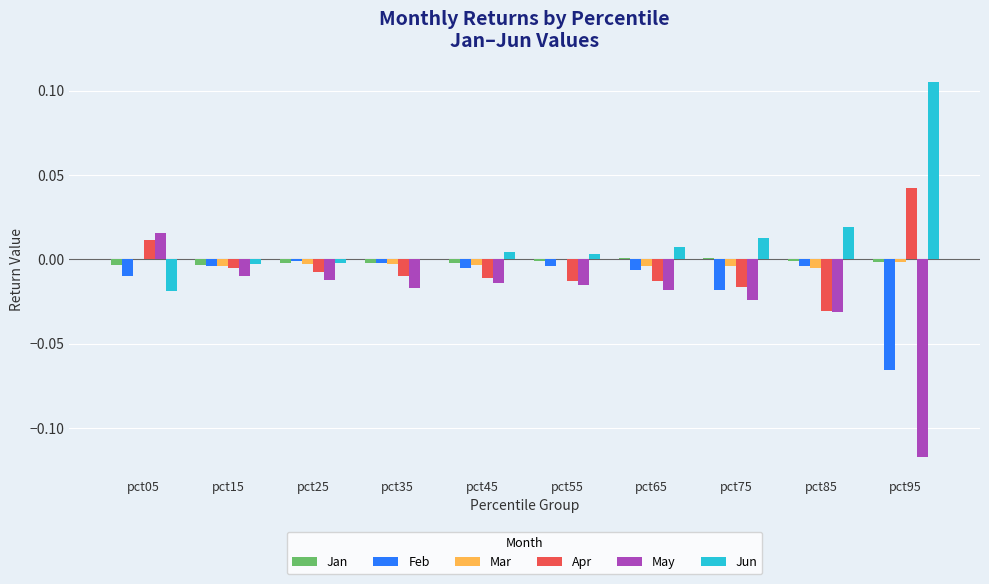

Are the bars grouped side by side (vs. stacked)?

Yes